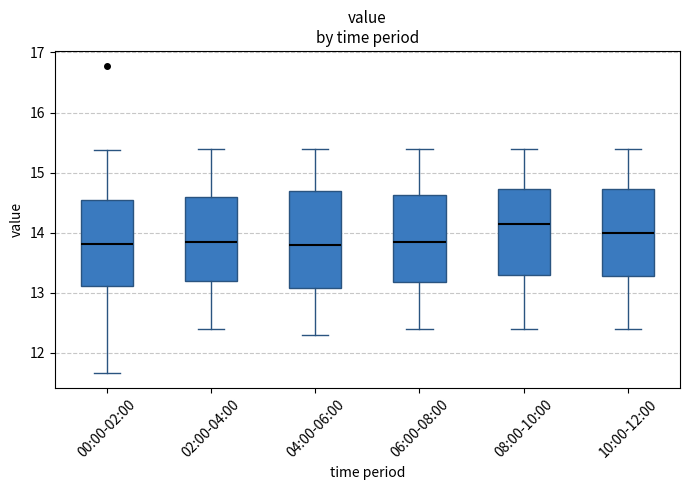

Reading left to right, transcribe this box plot: for each box, give where its median line is, the range the box spans, and where its two whiskers end, as read against the y-axis. The values are not printed on the chart, so give them approximately, as read against the axis.

00:00-02:00: median 13.8, box 13.1 to 14.5, whiskers 11.7 to 15.4
02:00-04:00: median 13.9, box 13.2 to 14.6, whiskers 12.4 to 15.4
04:00-06:00: median 13.8, box 13.1 to 14.7, whiskers 12.3 to 15.4
06:00-08:00: median 13.9, box 13.2 to 14.6, whiskers 12.4 to 15.4
08:00-10:00: median 14.2, box 13.3 to 14.7, whiskers 12.4 to 15.4
10:00-12:00: median 14.0, box 13.3 to 14.7, whiskers 12.4 to 15.4